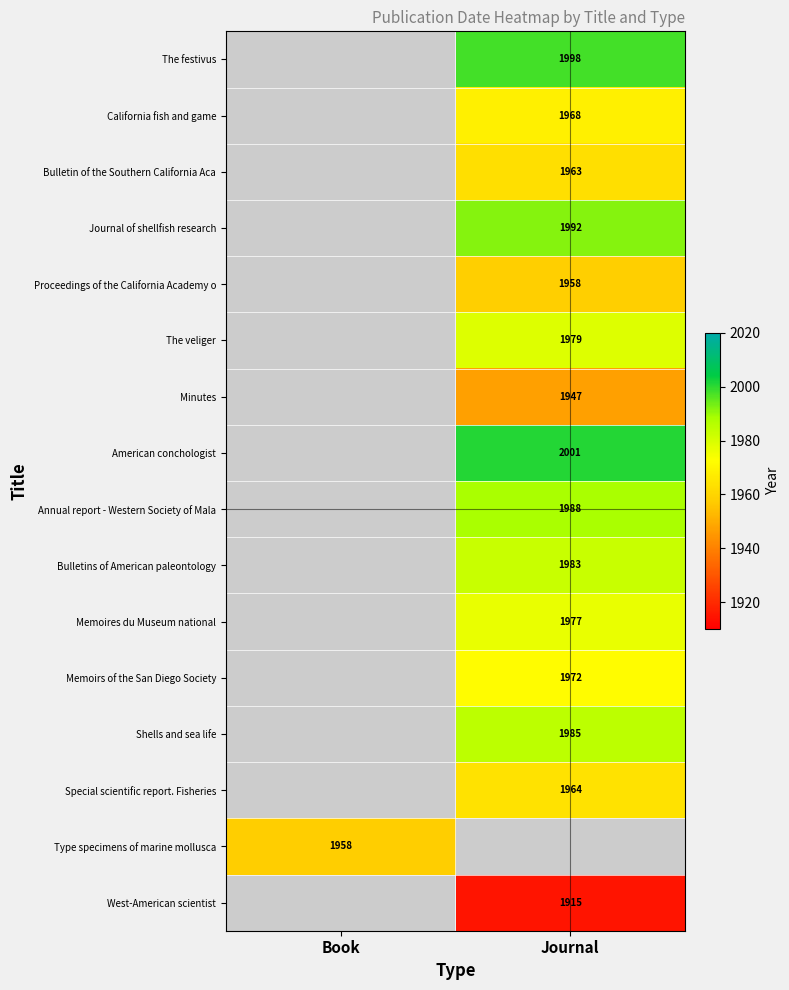

True or false: Annual report - Western Society of Mala has a value of 1988 at Journal.

True